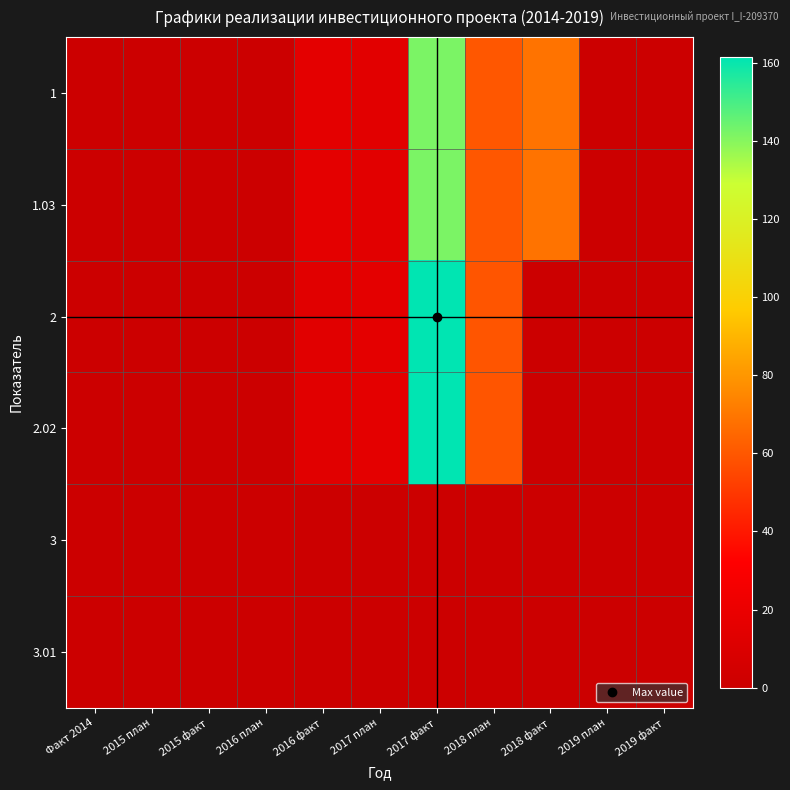

Reading left to right, transcribe all the data shown in this chart.

1: Факт 2014=0.0	2015 план=0.0	2015 факт=0.0	2016 план=0.0	2016 факт=15.8	2017 план=14.3	2017 факт=141.8	2018 план=60.0	2018 факт=68.9	2019 план=0.0	2019 факт=0.0
1.03: Факт 2014=0.0	2015 план=0.0	2015 факт=0.0	2016 план=0.0	2016 факт=15.8	2017 план=14.3	2017 факт=141.8	2018 план=60.0	2018 факт=68.9	2019 план=0.0	2019 факт=0.0
2: Факт 2014=0.0	2015 план=0.0	2015 факт=0.0	2016 план=0.0	2016 факт=13.9	2017 план=15.7	2017 факт=161.5	2018 план=59.5	2018 факт=0.0	2019 план=0.0	2019 факт=0.0
2.02: Факт 2014=0.0	2015 план=0.0	2015 факт=0.0	2016 план=0.0	2016 факт=13.9	2017 план=15.7	2017 факт=161.5	2018 план=59.5	2018 факт=0.0	2019 план=0.0	2019 факт=0.0
3: Факт 2014=0.0	2015 план=0.0	2015 факт=0.0	2016 план=0.0	2016 факт=0.0	2017 план=0.0	2017 факт=0.0	2018 план=0.0	2018 факт=0.0	2019 план=0.0	2019 факт=0.0
3.01: Факт 2014=0.0	2015 план=0.0	2015 факт=0.0	2016 план=0.0	2016 факт=0.0	2017 план=0.0	2017 факт=0.0	2018 план=0.0	2018 факт=0.0	2019 план=0.0	2019 факт=0.0